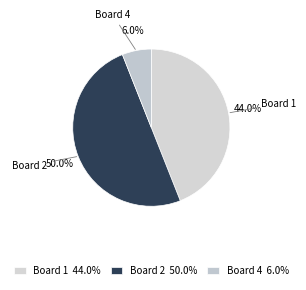

To the nearest percent, what portion does Board 2 represent?

50%